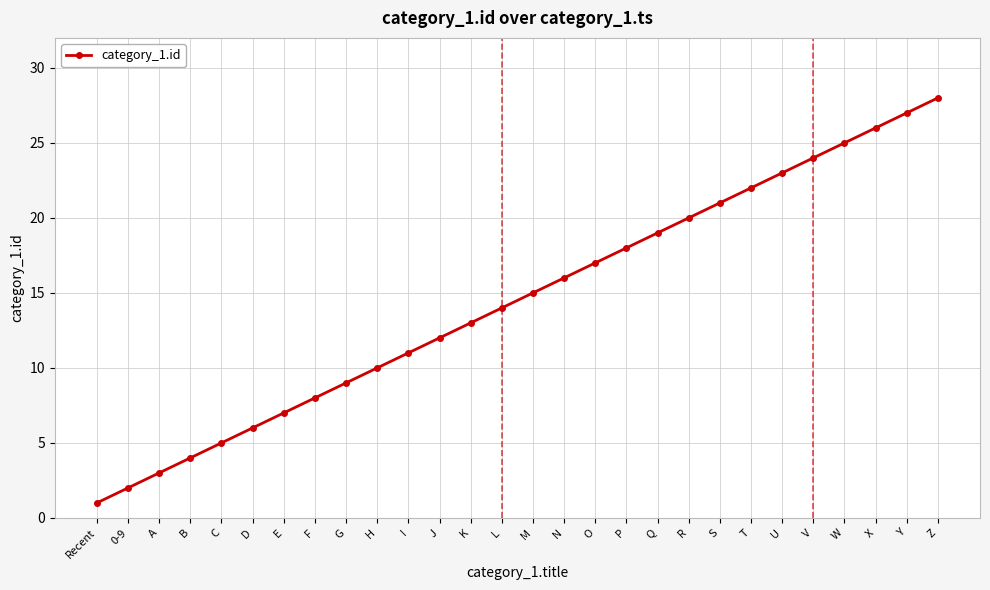

What is the approximate value at Recent?

1